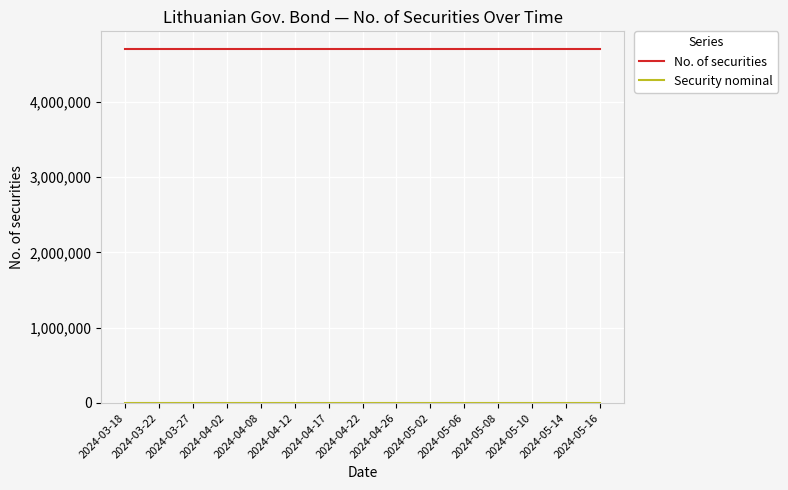

The value of No. of securities at 2024-05-02 is 4700000. True or false?

True